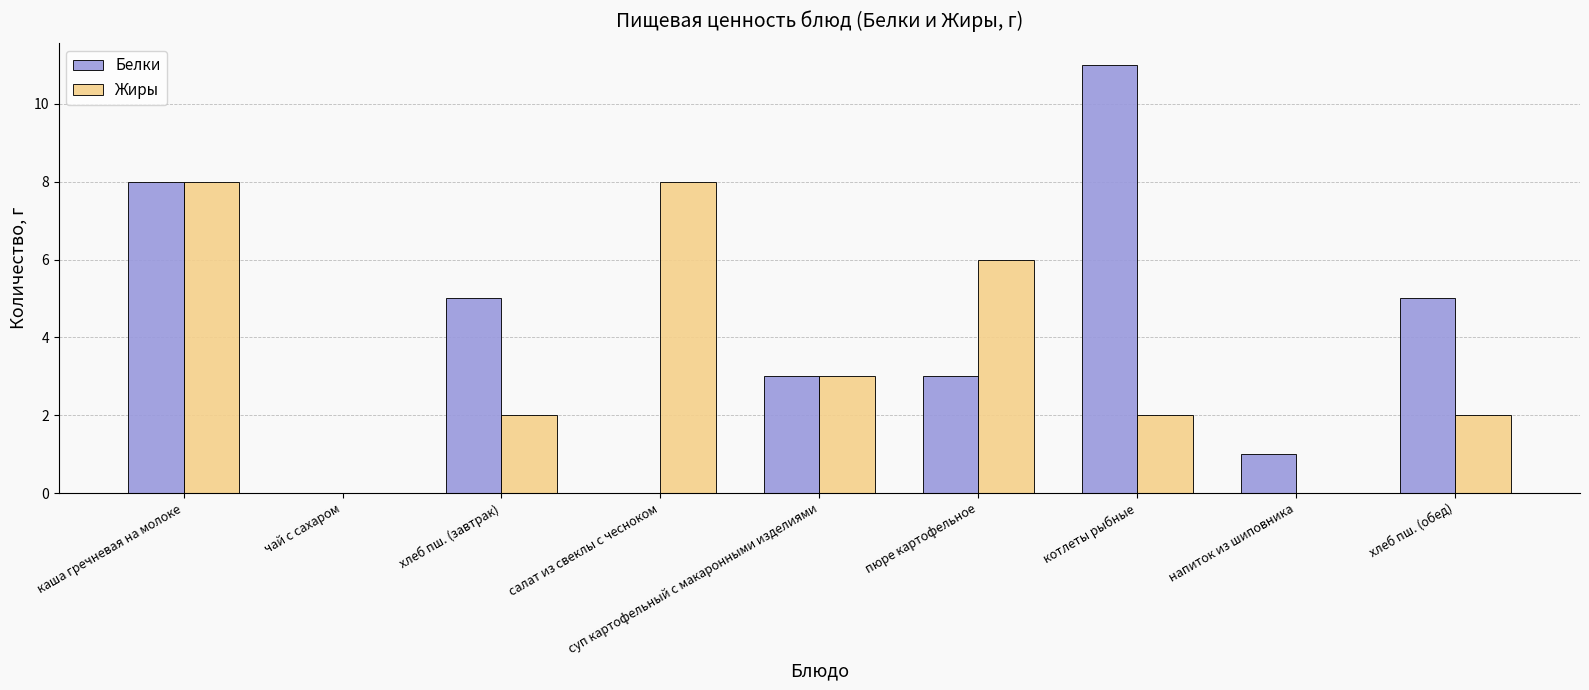

At which label is Жиры closest to 4?

суп картофельный с макаронными изделиями